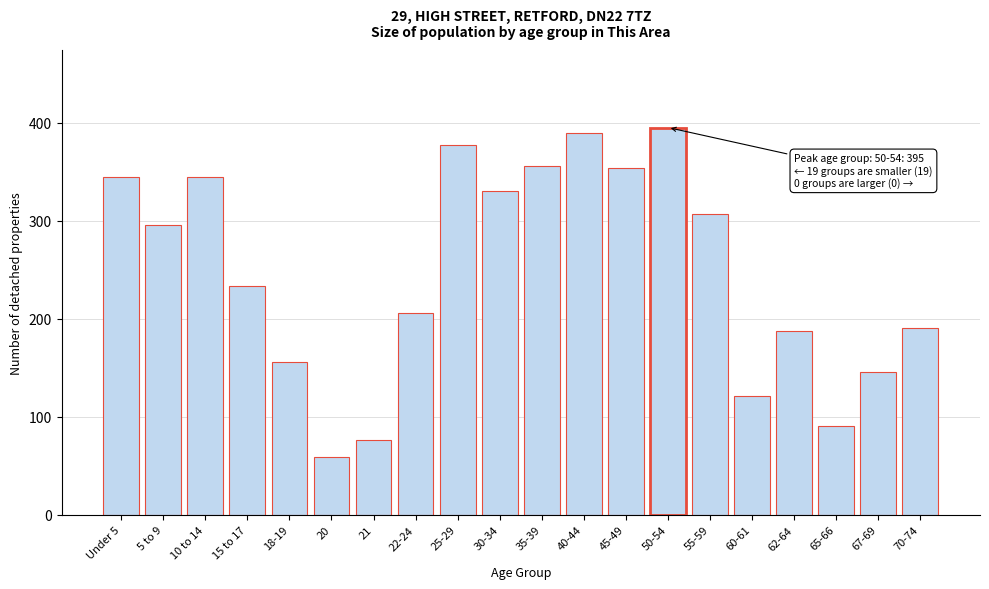

Reading right to left, transcribe all the data shown in this chart.

70-74=191	67-69=146	65-66=91	62-64=187	60-61=121	55-59=307	50-54=395	45-49=354	40-44=389	35-39=356	30-34=330	25-29=377	22-24=206	21=76	20=59	18-19=156	15 to 17=233	10 to 14=345	5 to 9=296	Under 5=345